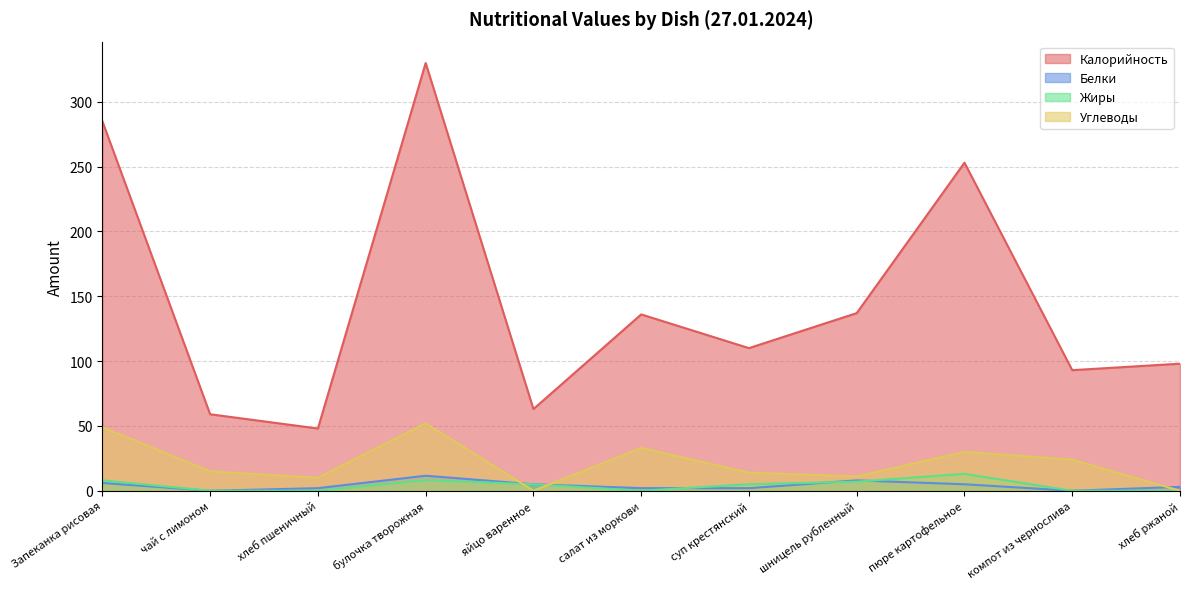

At how many categories does at least one series exceed 103?

6